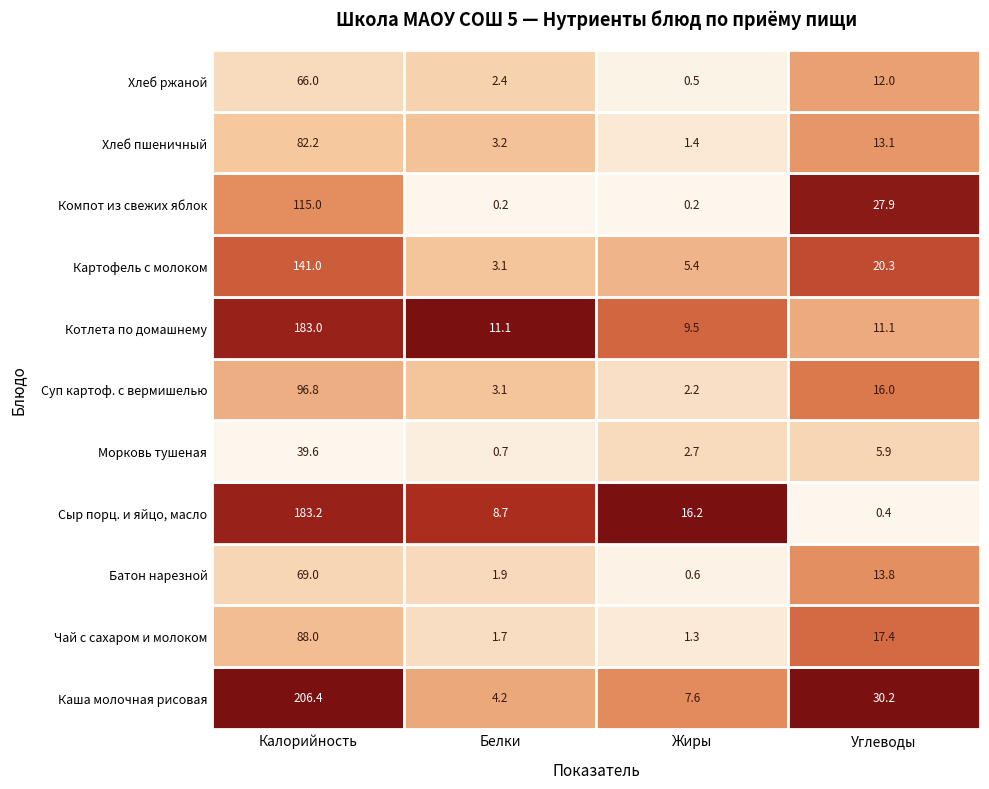

At which category is the sum across all series the highest?

Калорийность